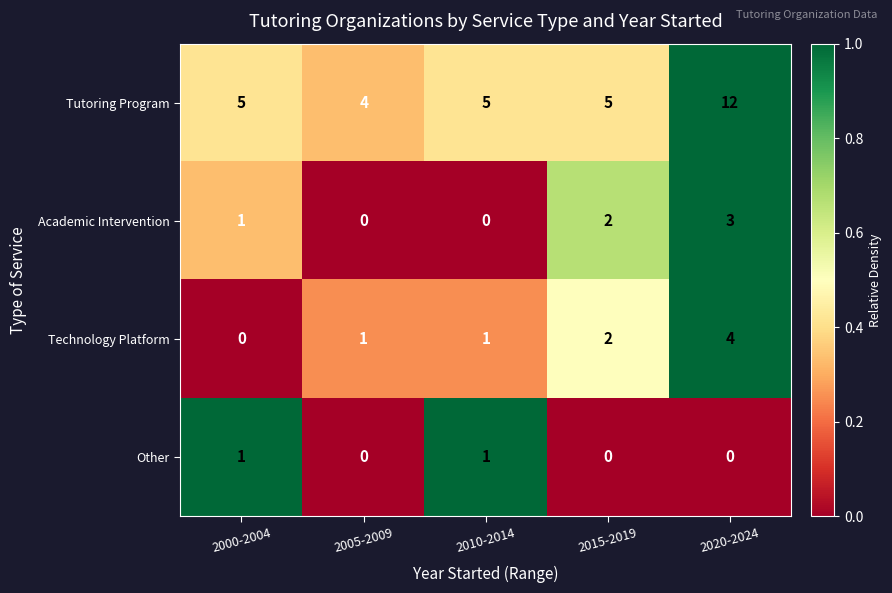

How many categories are shown in the chart?

5